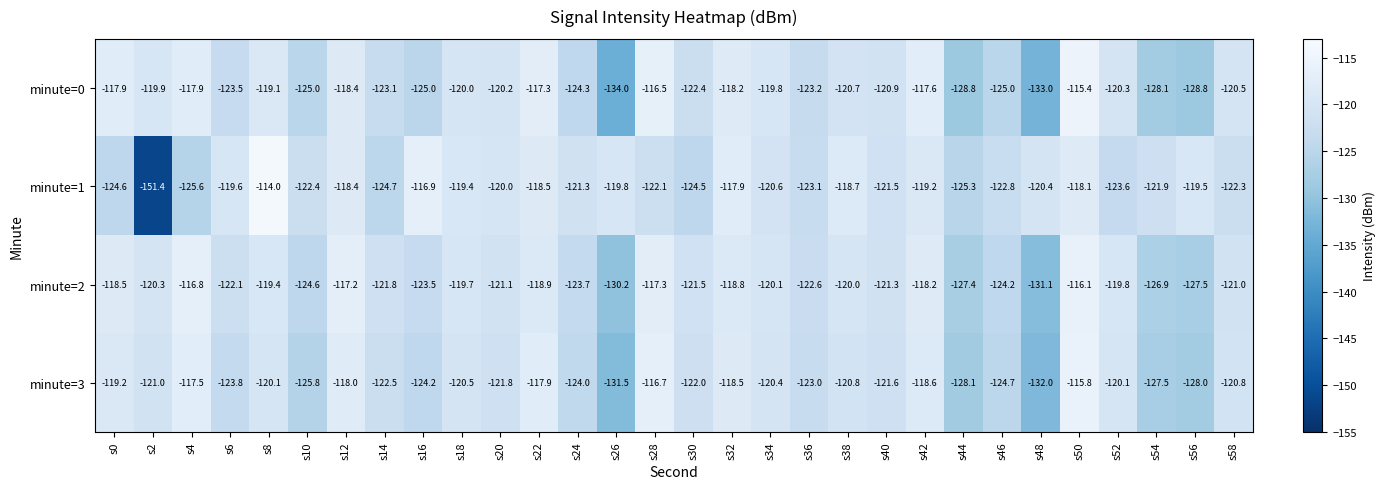

How many categories are shown in the chart?

30